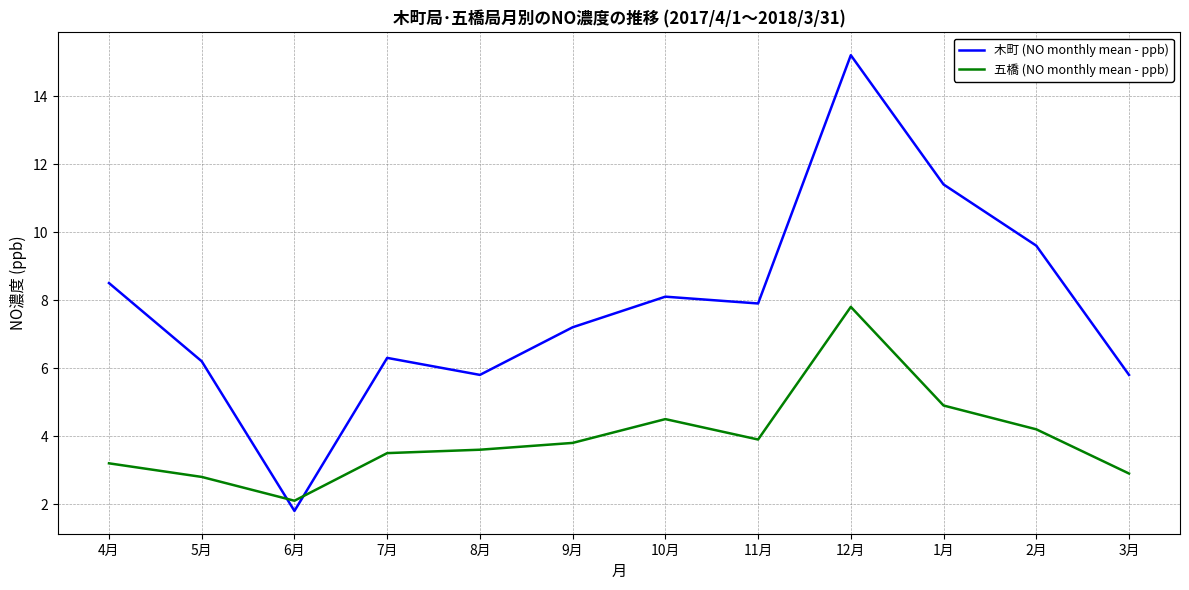

Which series has the largest range (max minus min)?

木町 (NO monthly mean - ppb)